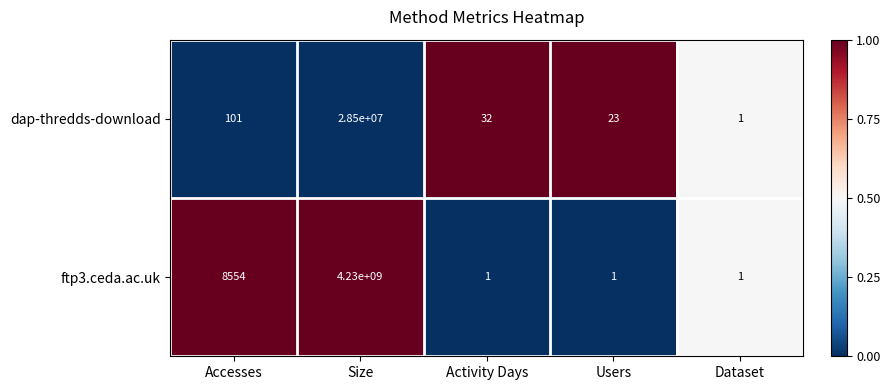

At Activity Days, list the series in order from smallest to largest.

ftp3.ceda.ac.uk, dap-thredds-download